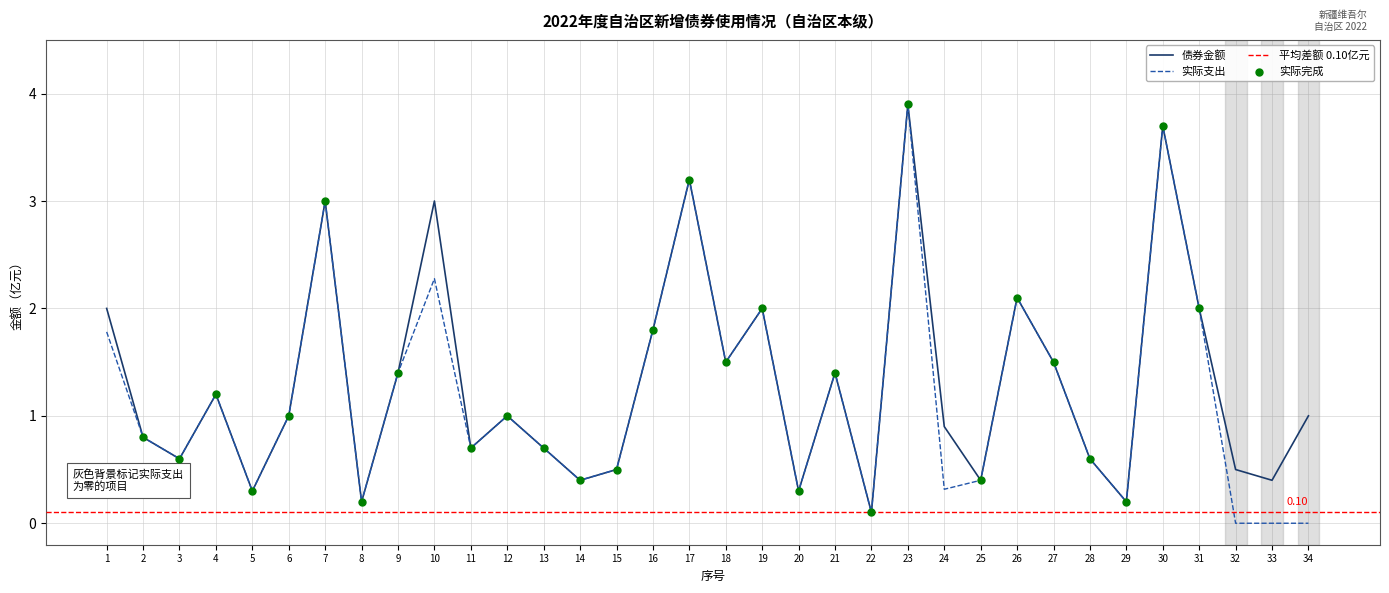

Which series has the largest total across all categories?

债券金额